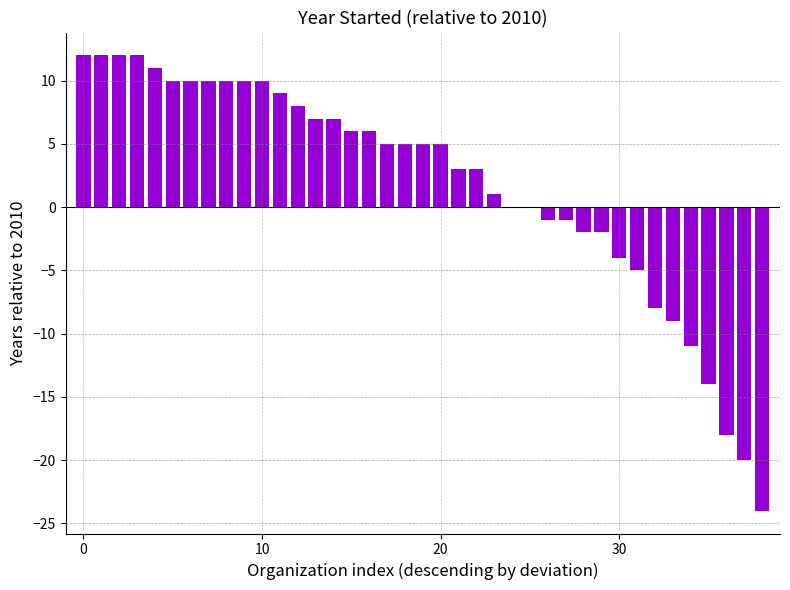

Count the number of categories in the chart.

39